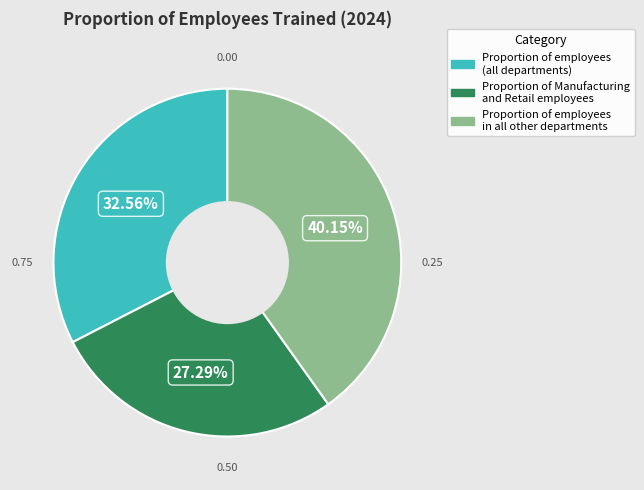

Which slice is the largest?

Proportion of employees in all other departments